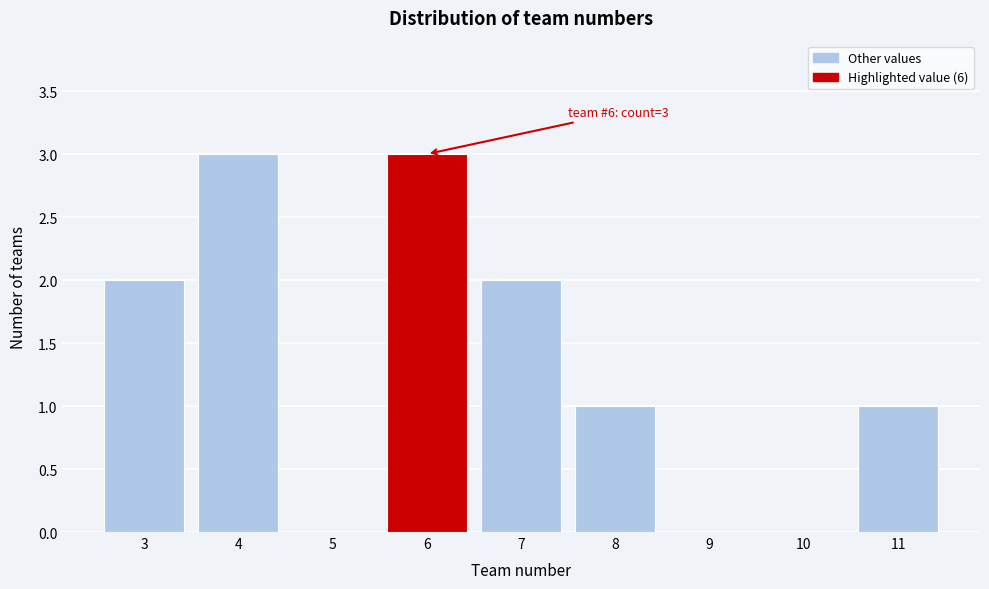

Reading left to right, what are all the values shown in this chart?

3=2	4=3	5=0	6=3	7=2	8=1	9=0	10=0	11=1